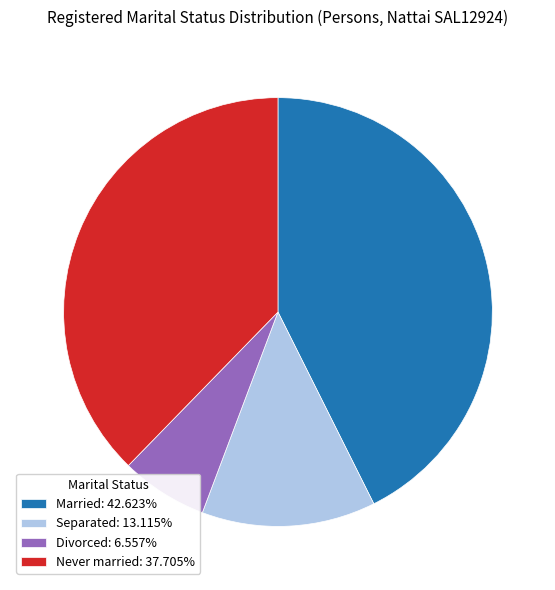

Does Divorced: 6.557% represent more than half of the total?

No